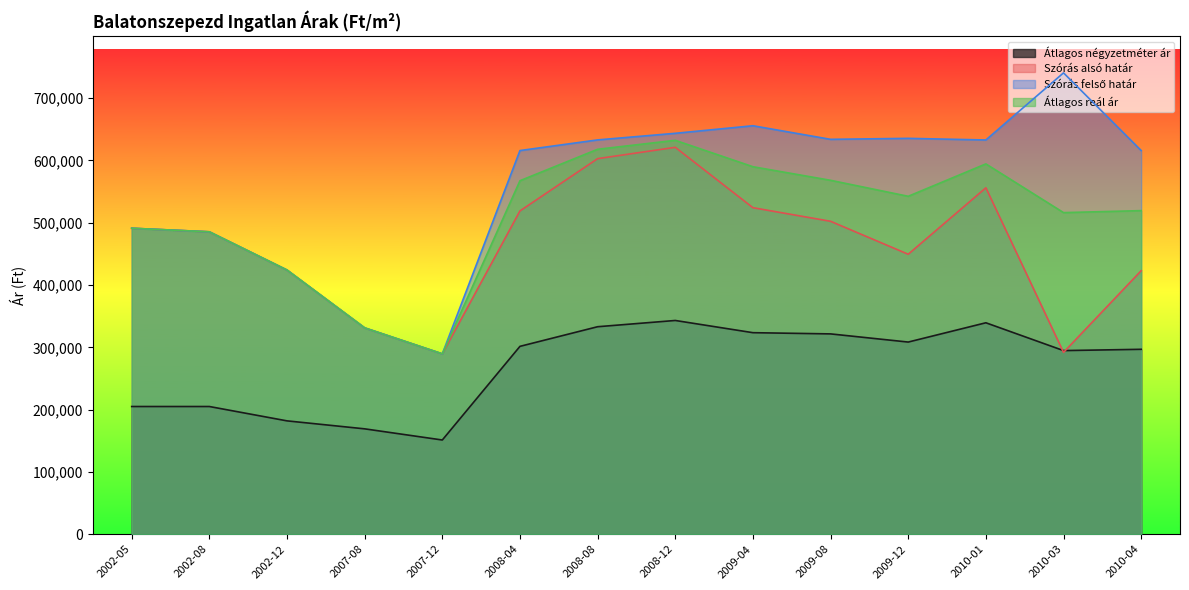

What position from the right is 2008-12?

7